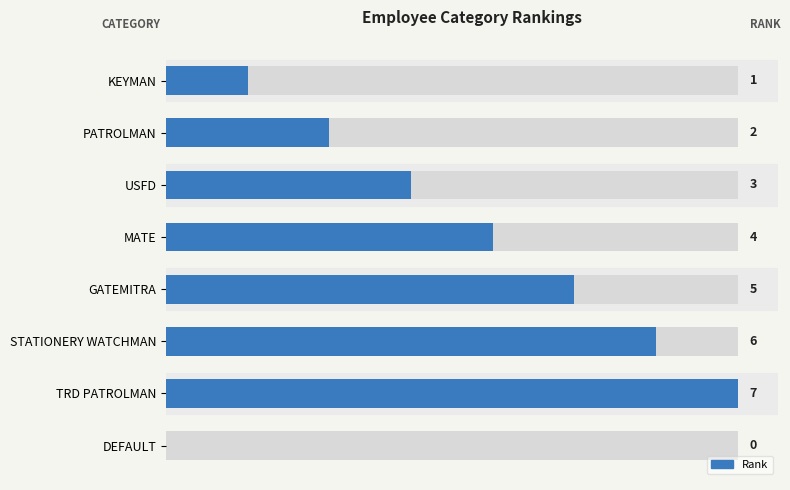

What is the greatest value displayed?

7